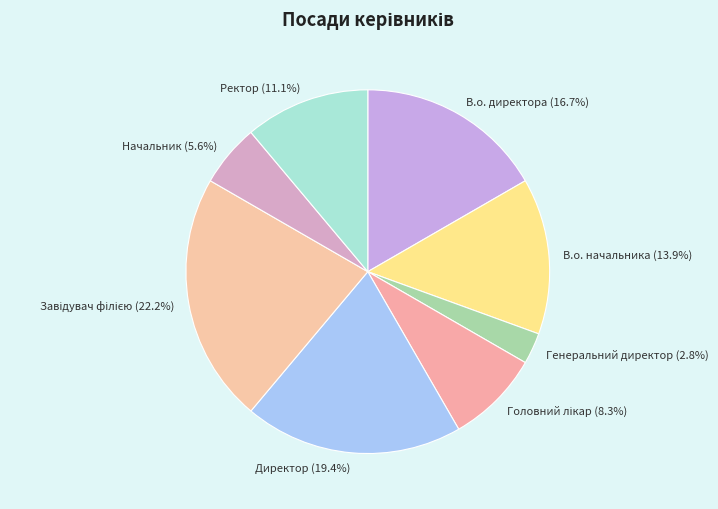

What percentage do Начальник and Ректор together represent?

16.7%